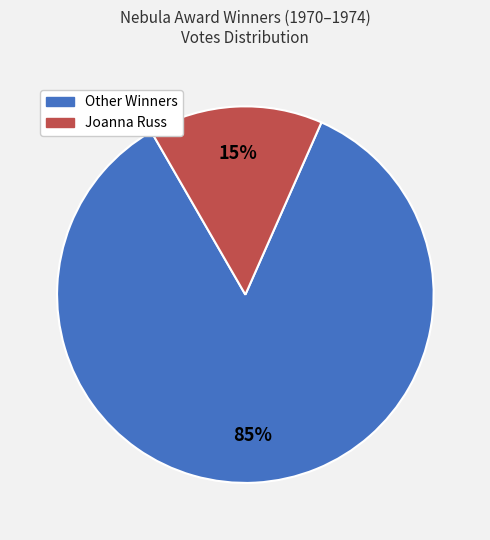

To the nearest percent, what is the average slice percentage?

50%